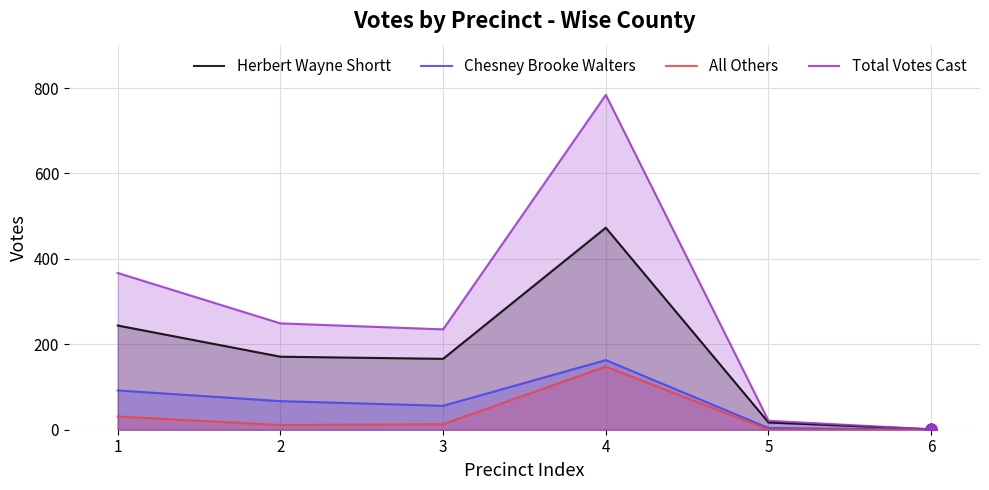

At which category is the sum across all series the highest?

4